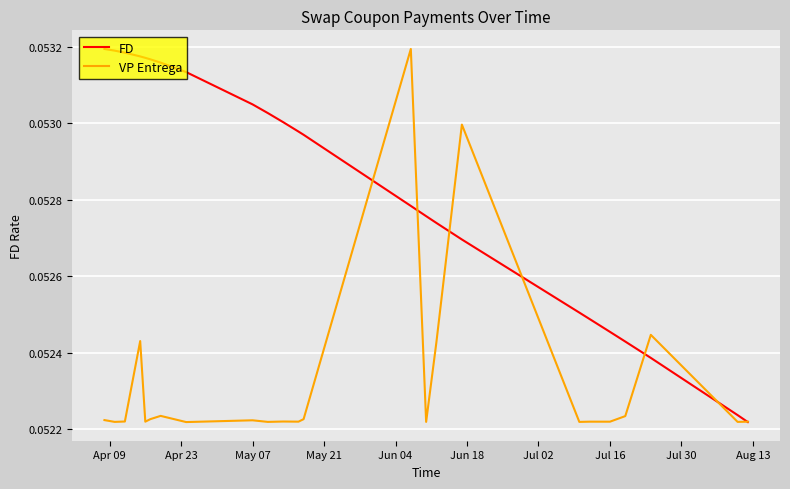

How many FD values are between 0 and 1?

24